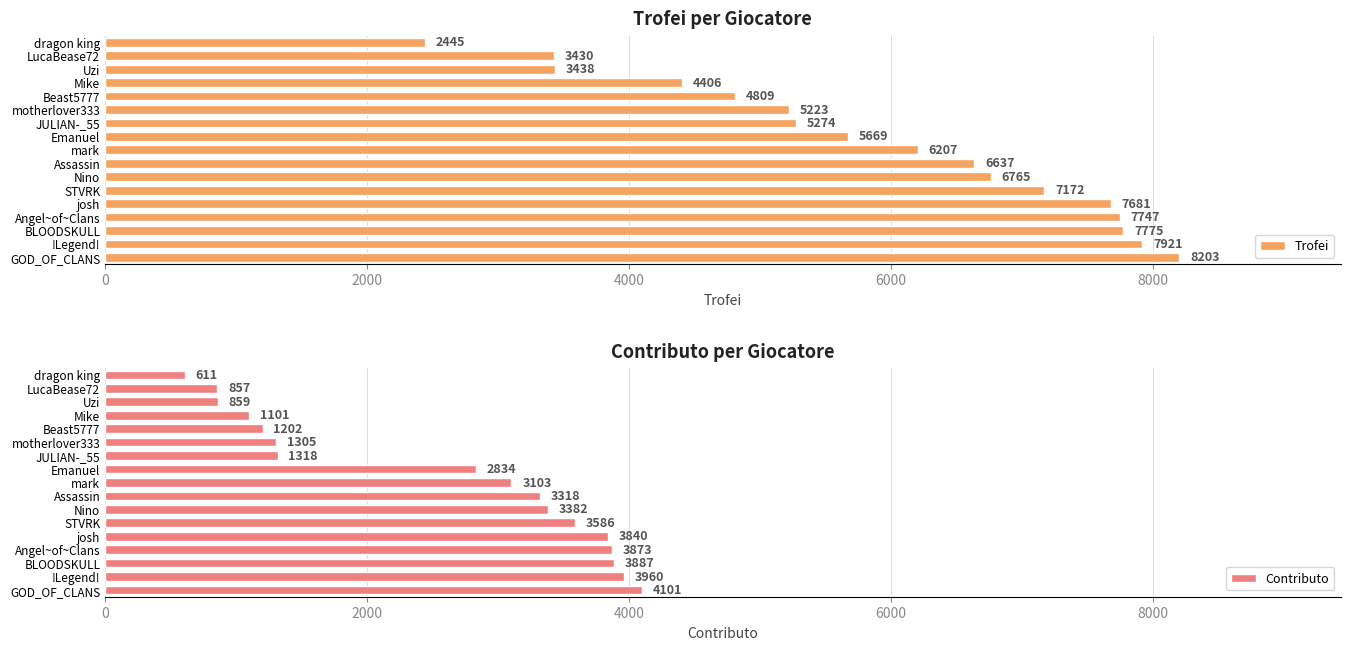

At which label is Contributo closest to 2356?

Emanuel